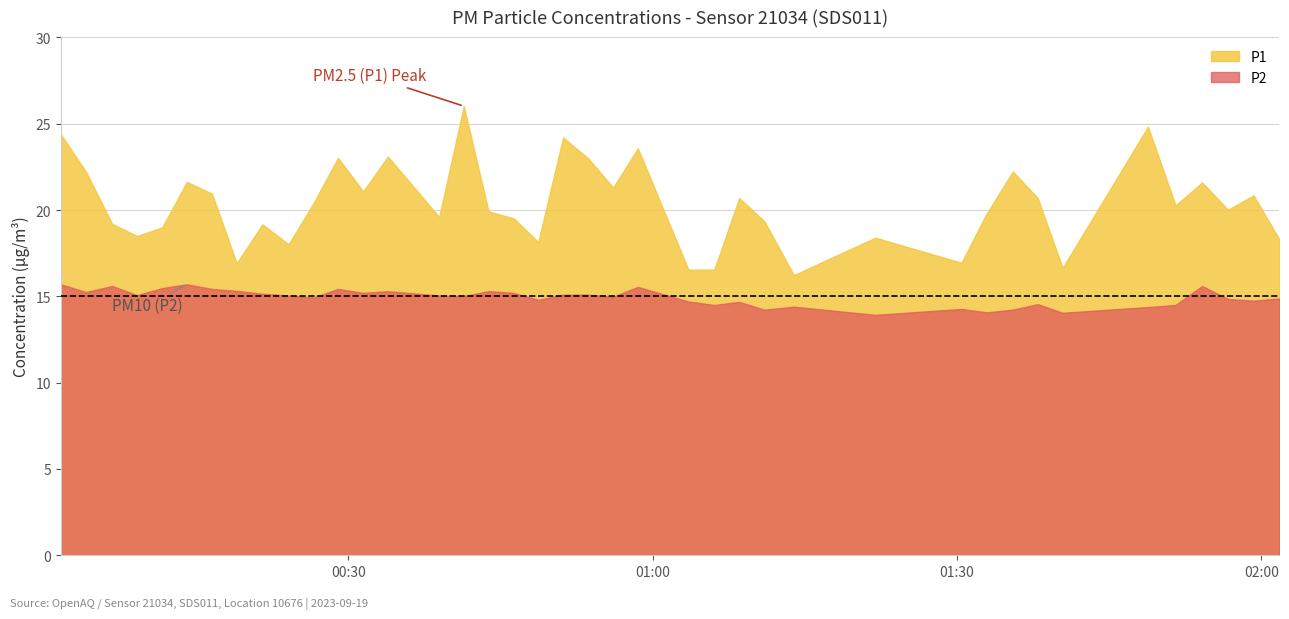

True or false: P2 and P1 intersect in this chart.

False